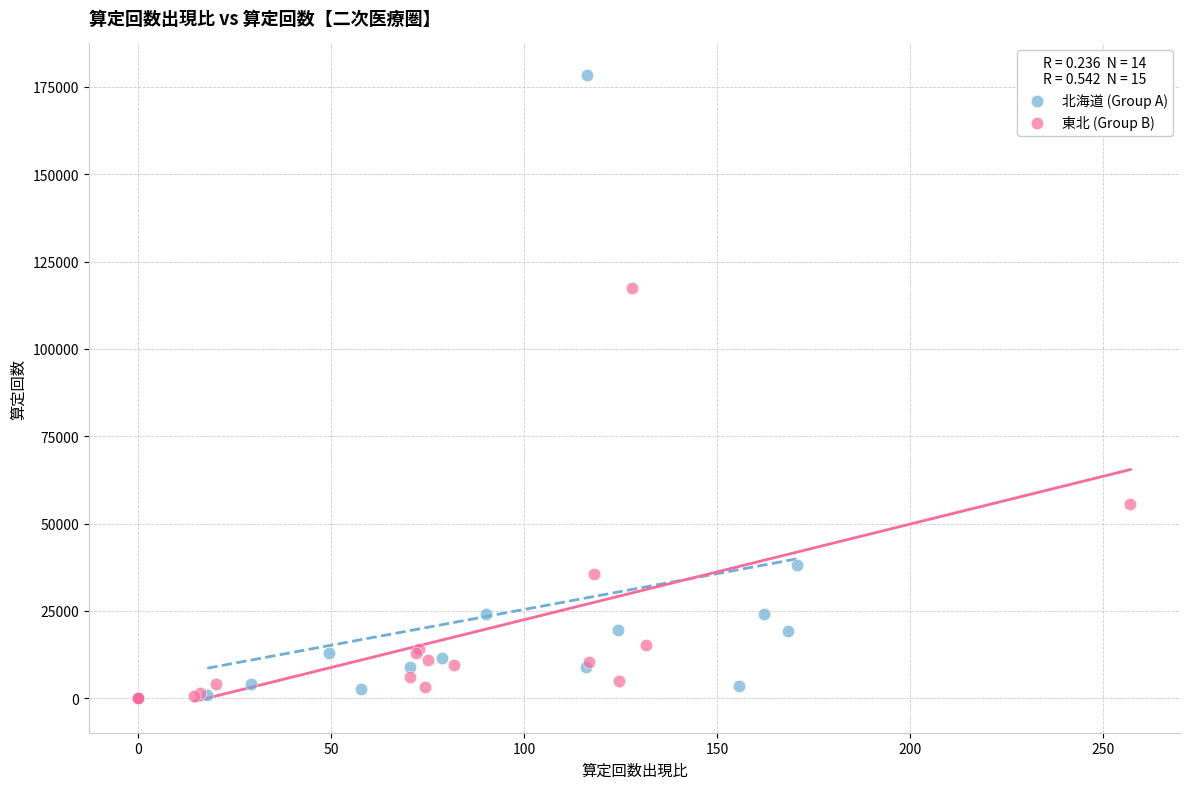

Which series has the largest Y range (max minus min)?

北海道 (Group A)